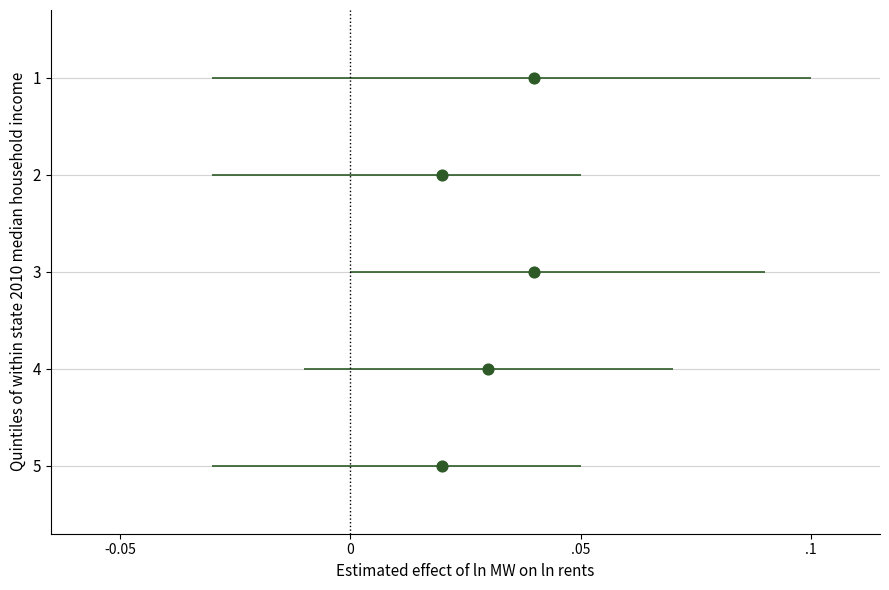

What is the average Y value?

3